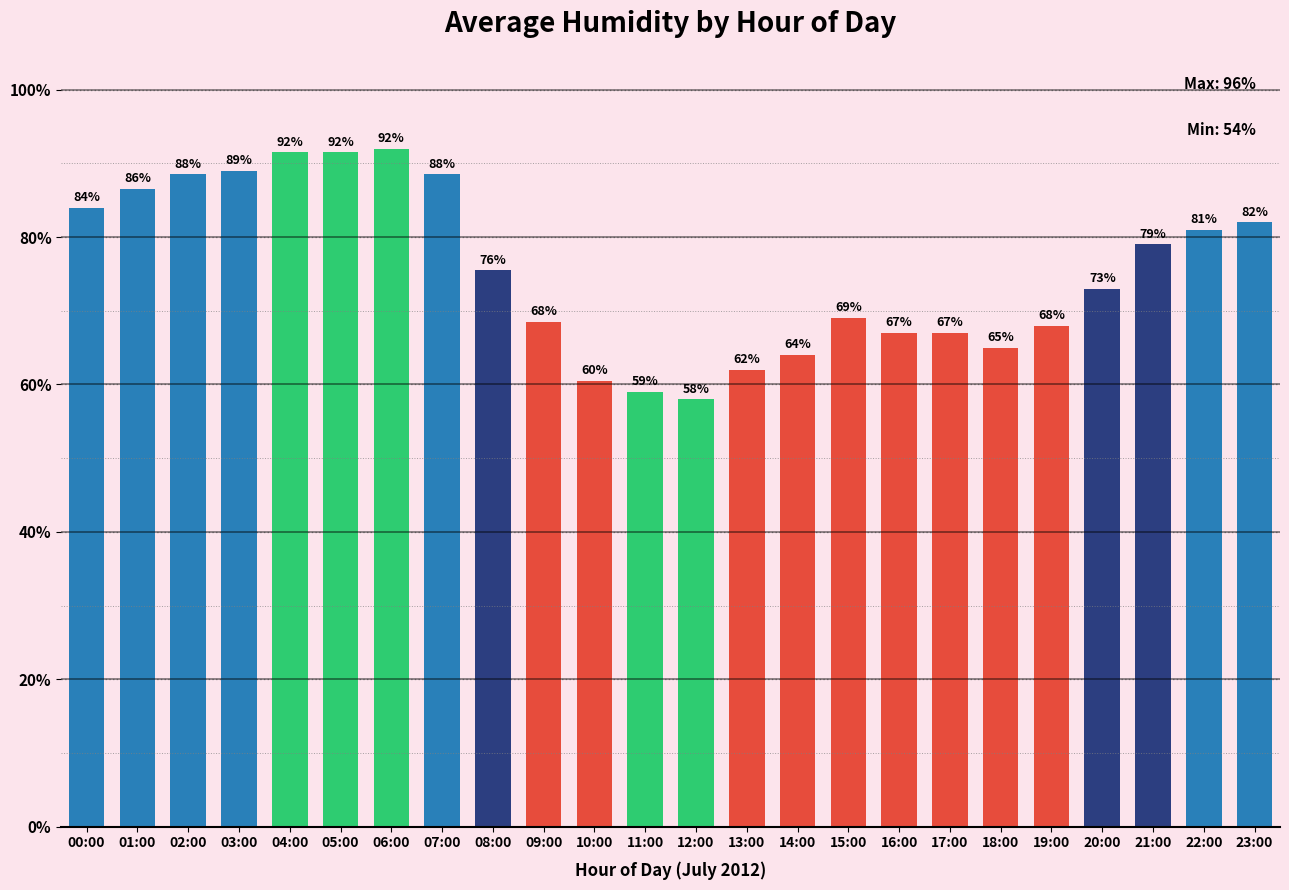

What is the ratio of the value at 23:00 to the value at 10:00?

1.4